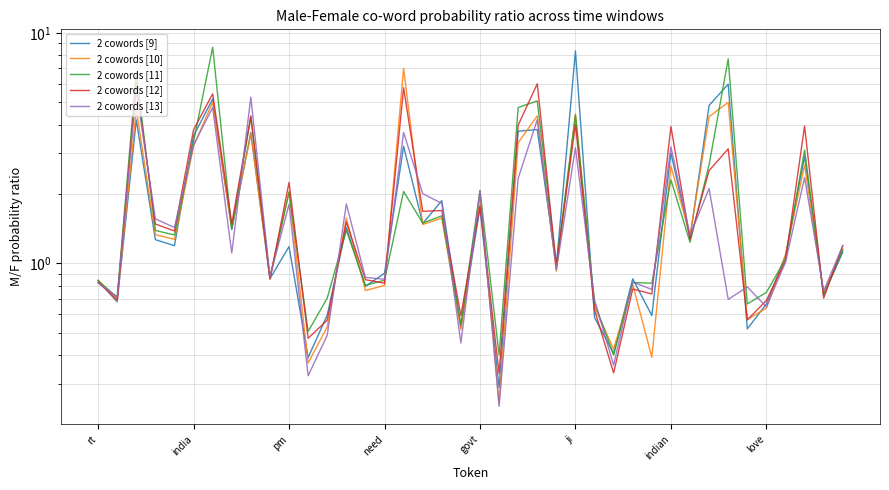

What is the difference between the 2 cowords [9] values at 28 and 12?

0.3